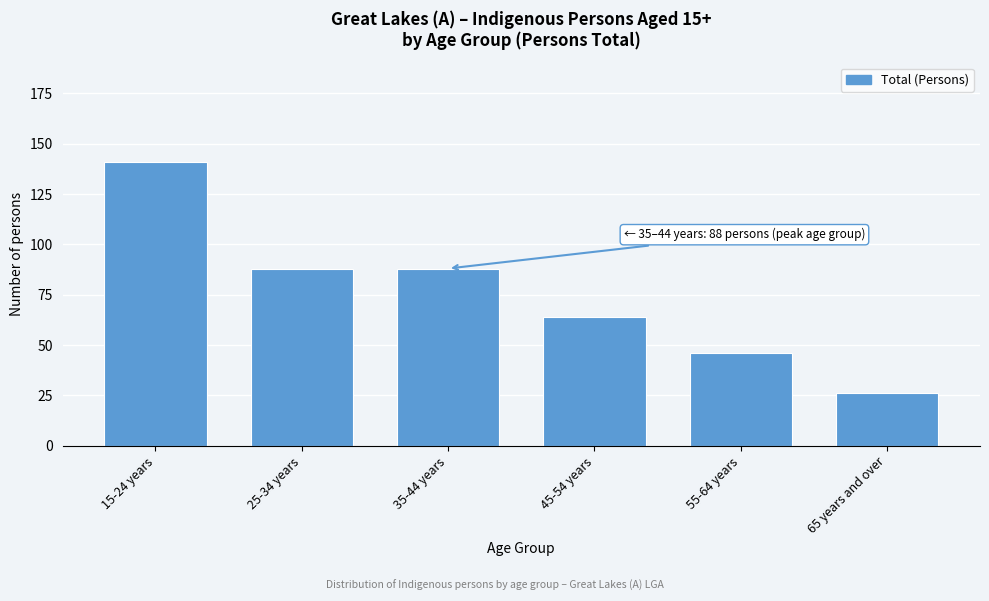

Reading right to left, list all the values displayed in this chart.

26	46	64	88	88	141